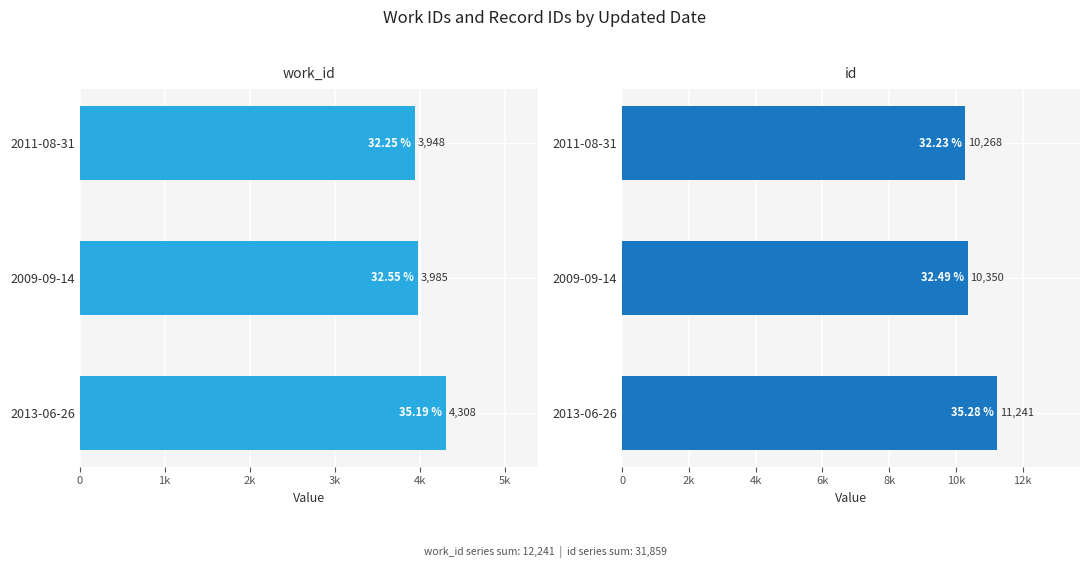

Which series changed the most between 2011-08-31 and 2013-06-26?

id